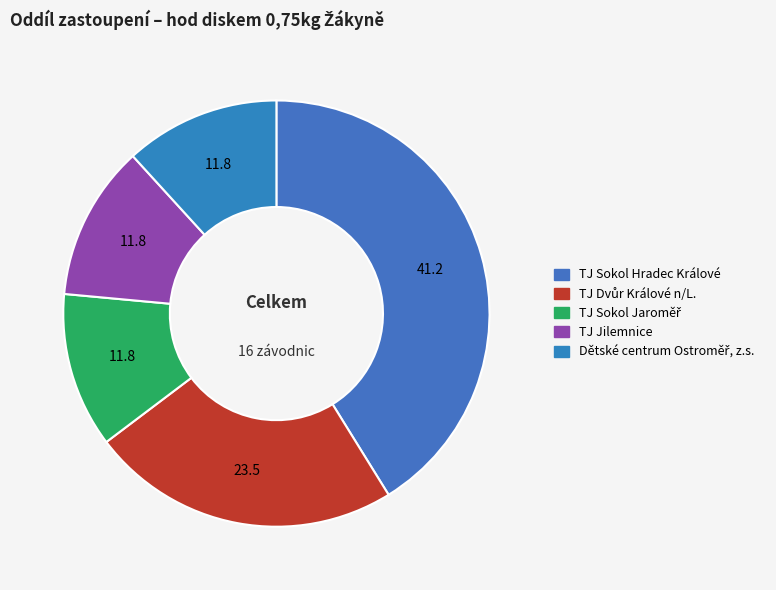

How many segments does this pie chart have?

5